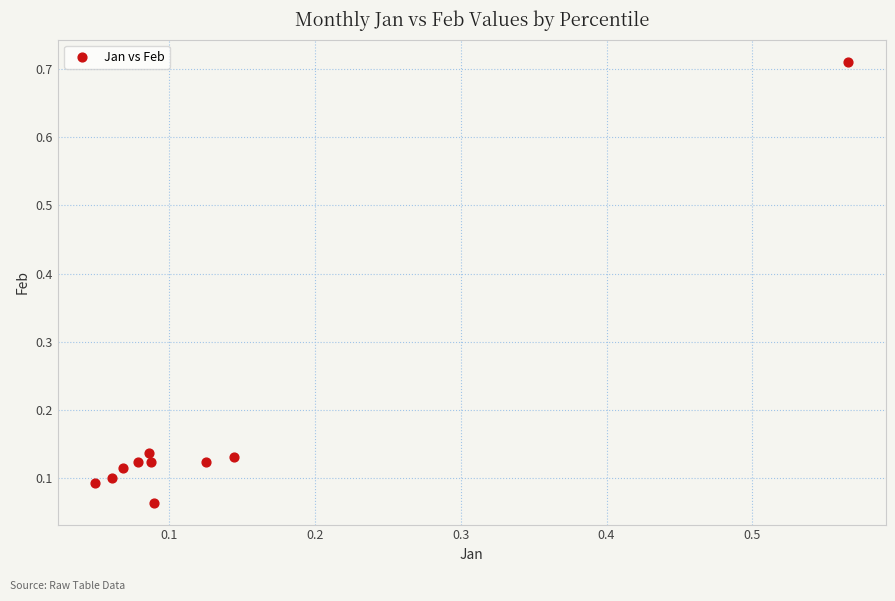

What is the range of Y values (max minus min)?

0.6